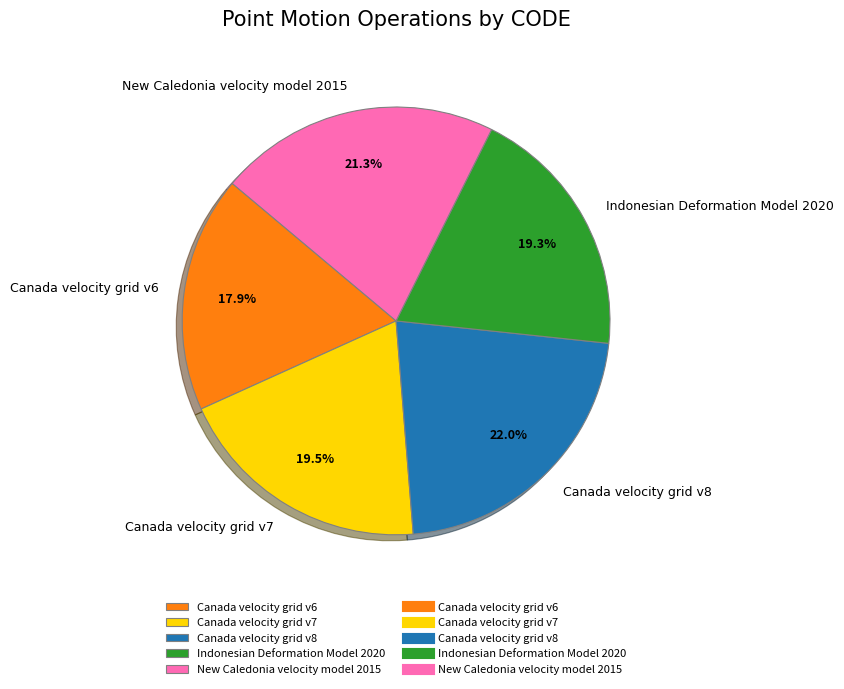

Between Indonesian Deformation Model 2020 and New Caledonia velocity model 2015, which is larger?

New Caledonia velocity model 2015